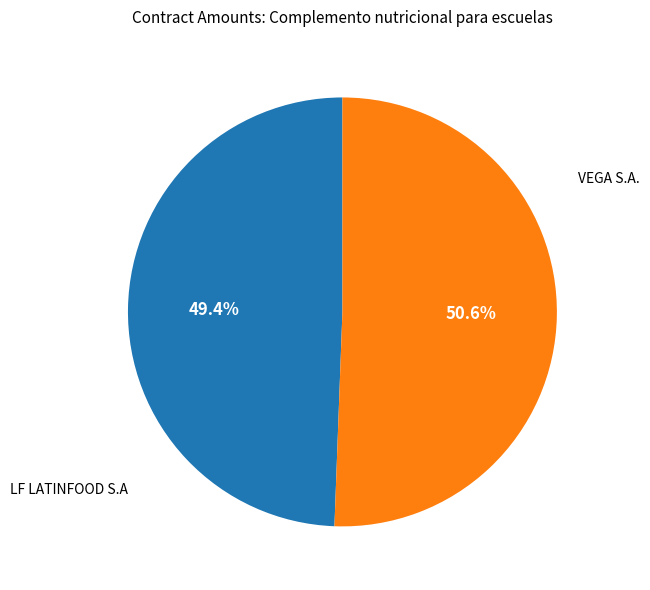

Is there a majority slice in this chart?

Yes